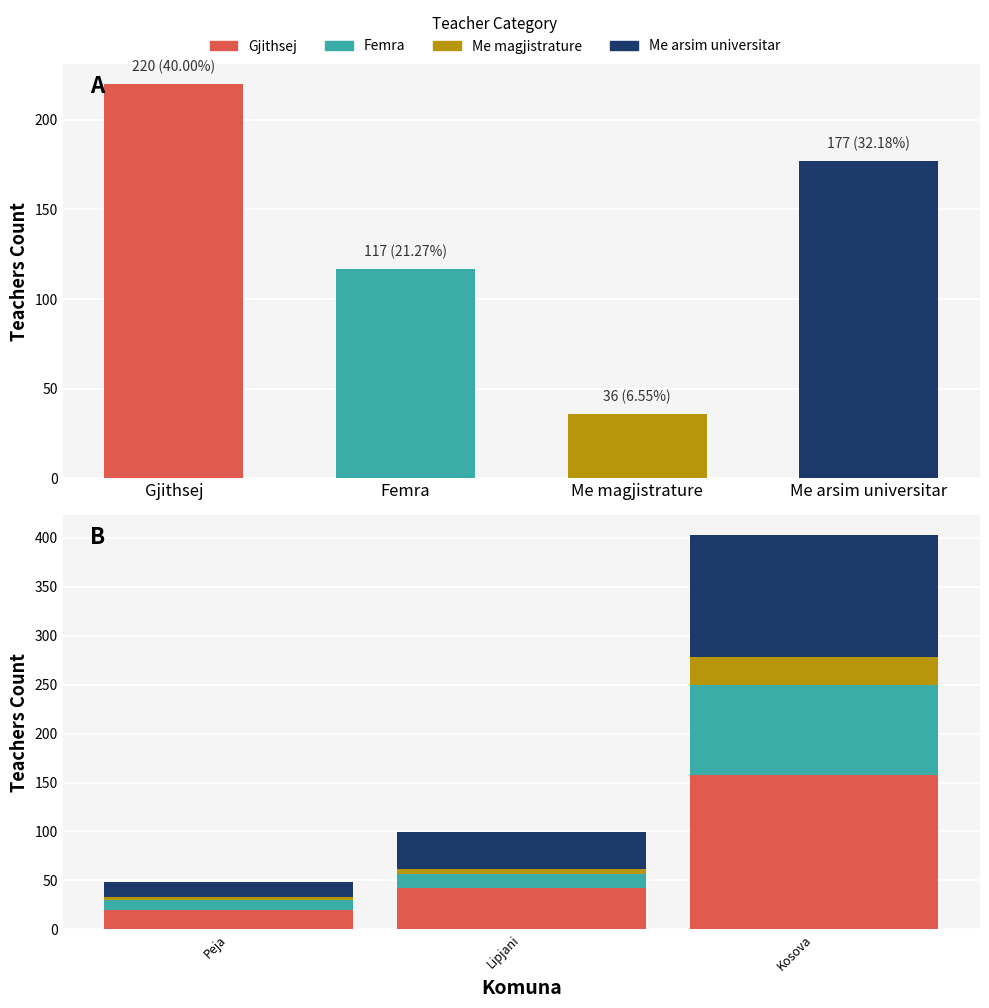

Which series has the largest total across all categories?

Gjithsej